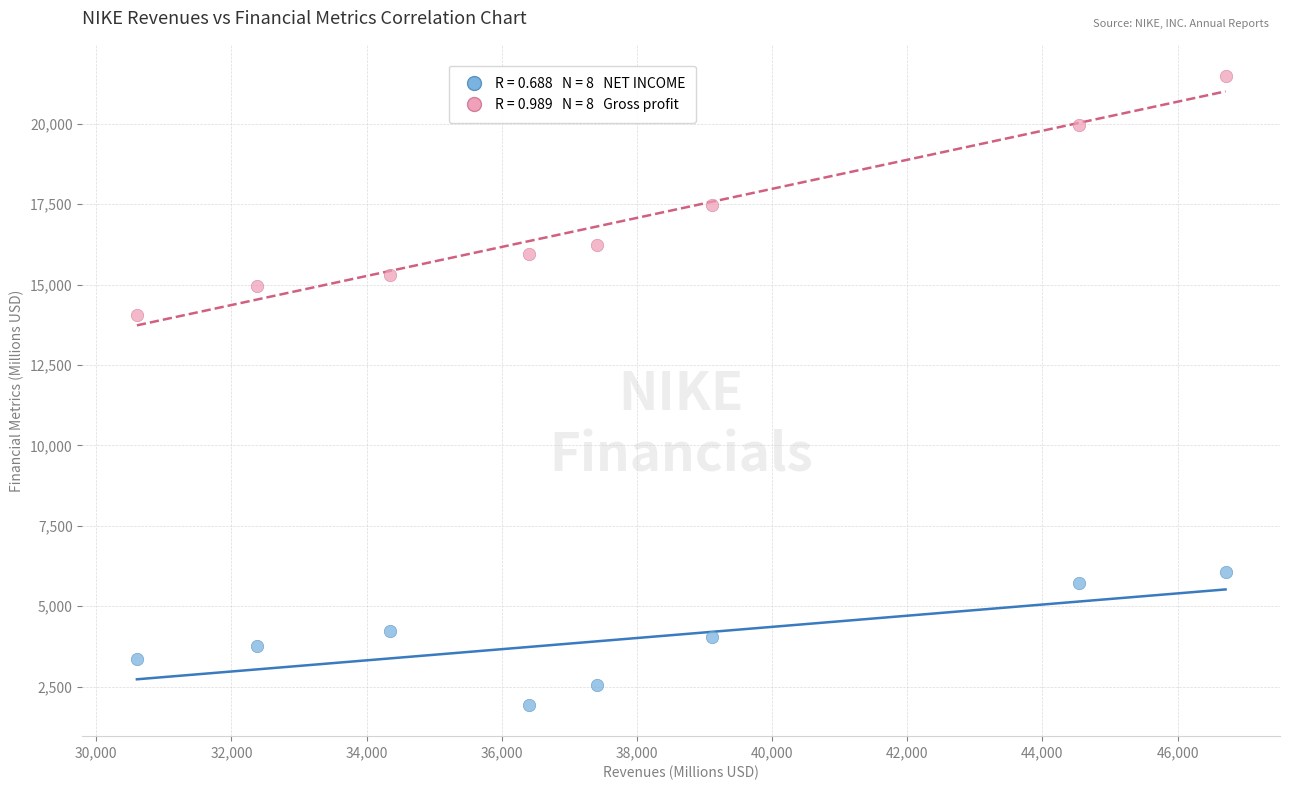

Across all data points, what is the range of Y values (max minus min)?

19546